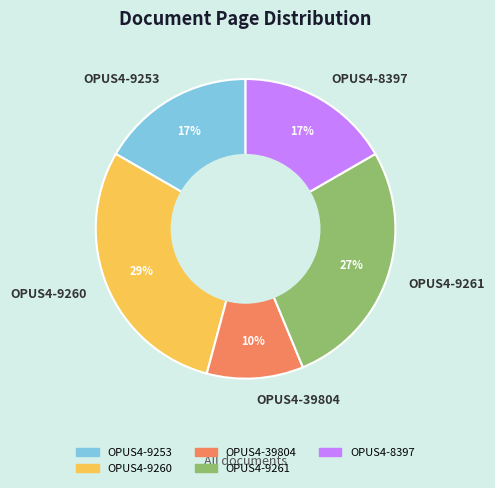

To the nearest percent, what percentage of the pie is OPUS4-9261?

27%